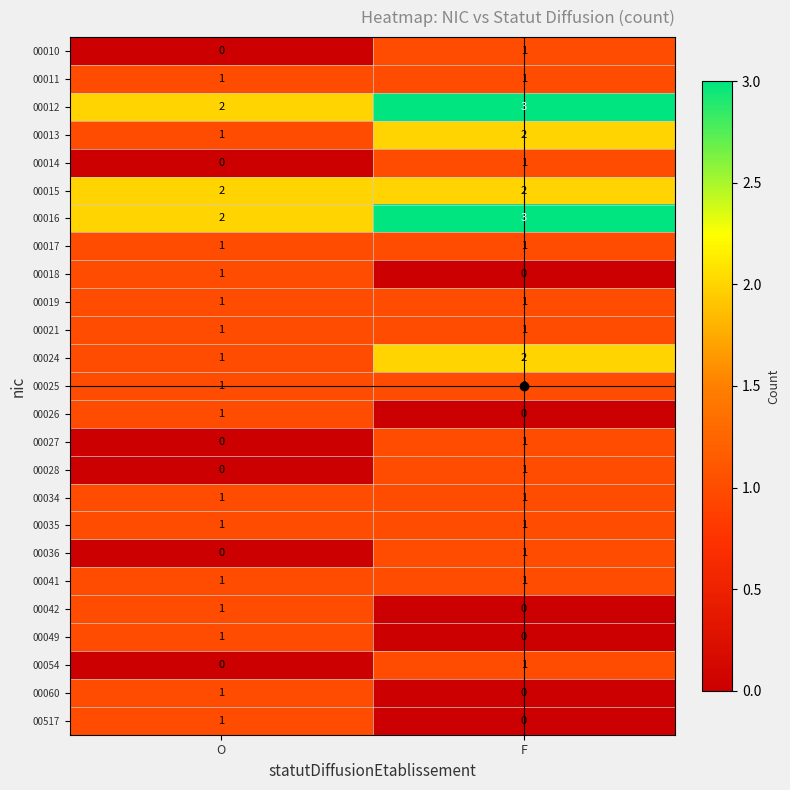

Rank the categories by 00018 value from highest to lowest.

O, F